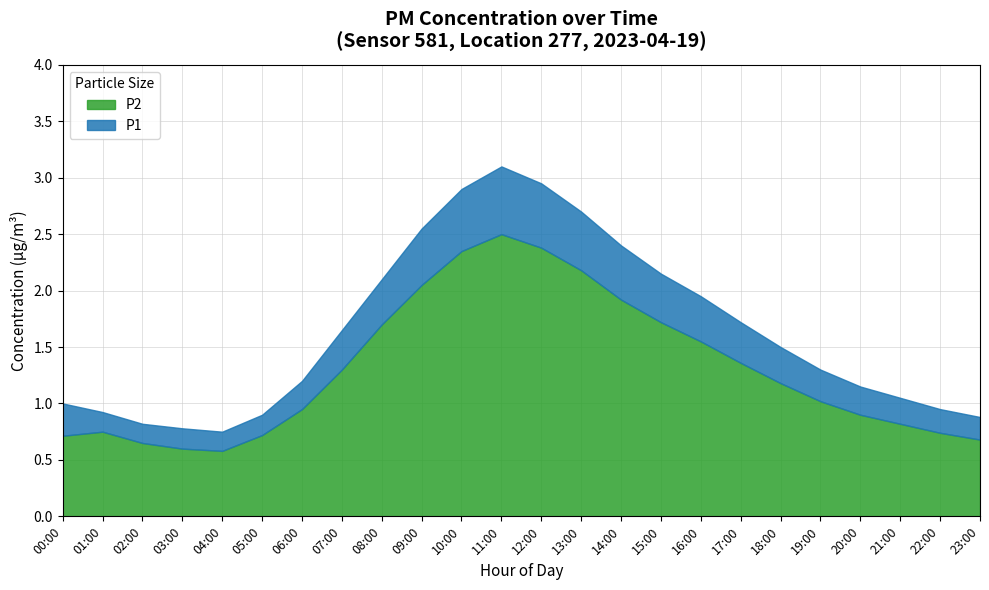

What is the total value across all series at 13:00?

2.7